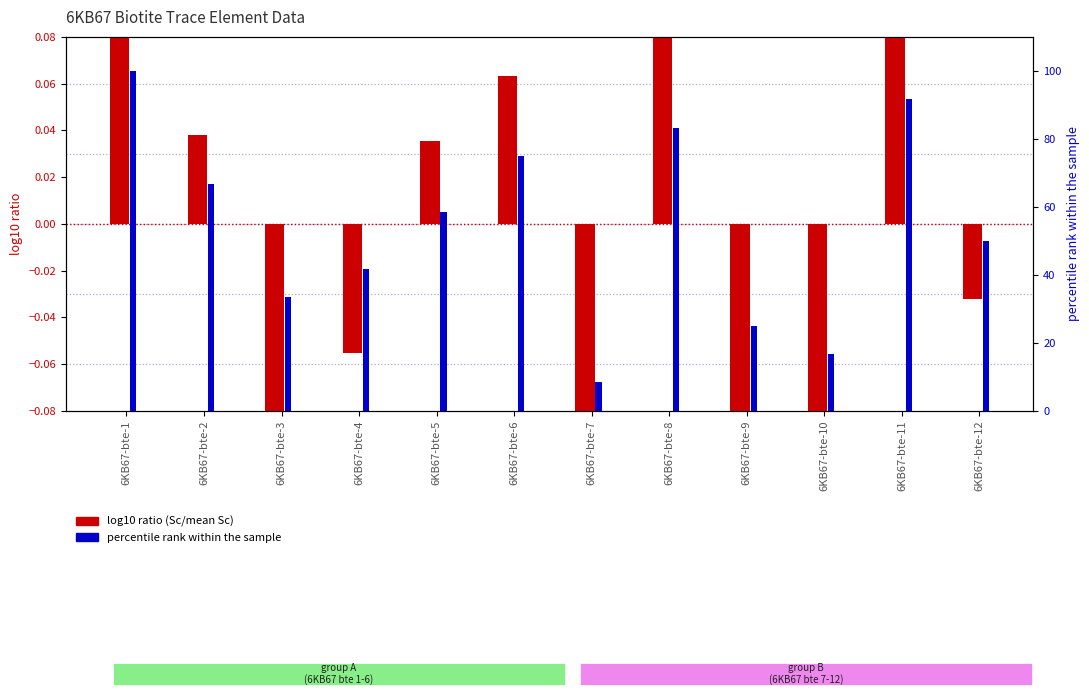

List the series in order of their overall mean, lowest first.

log10 ratio (Sc), percentile rank within the sample